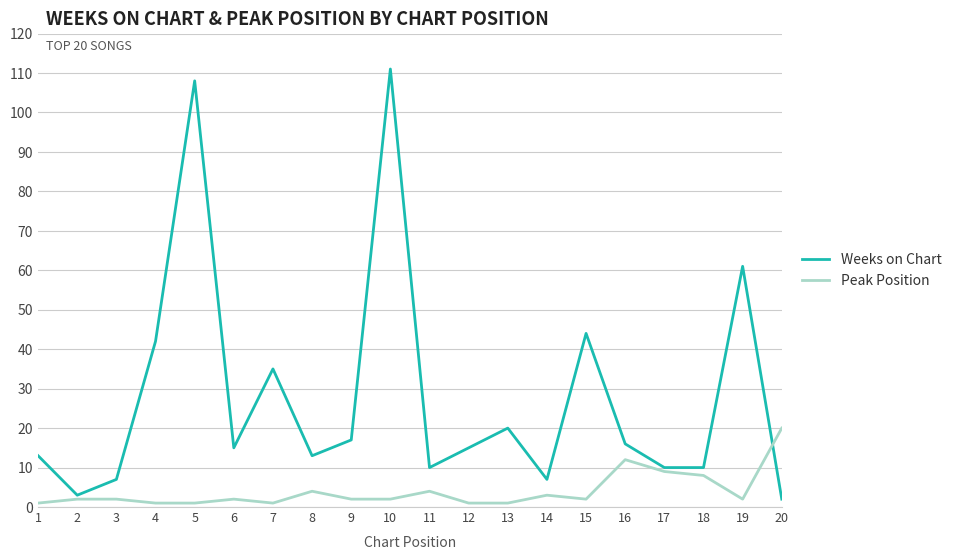

Is the value of Weeks on Chart at 19 greater than the value of Peak Position at 16?

Yes